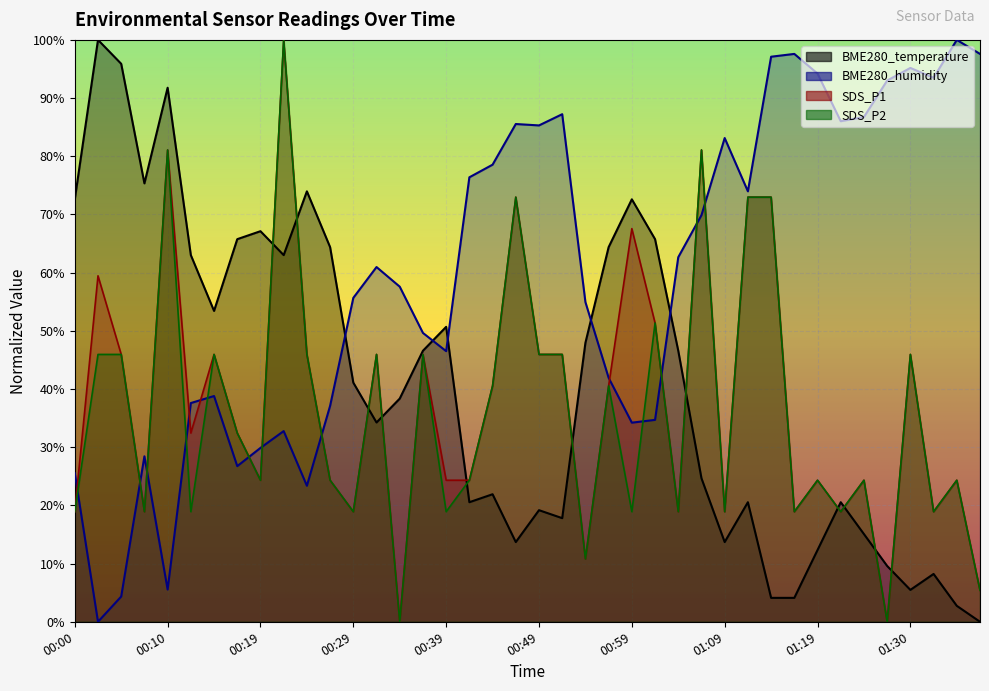

What is the label of the 16th point from the right?

00:59